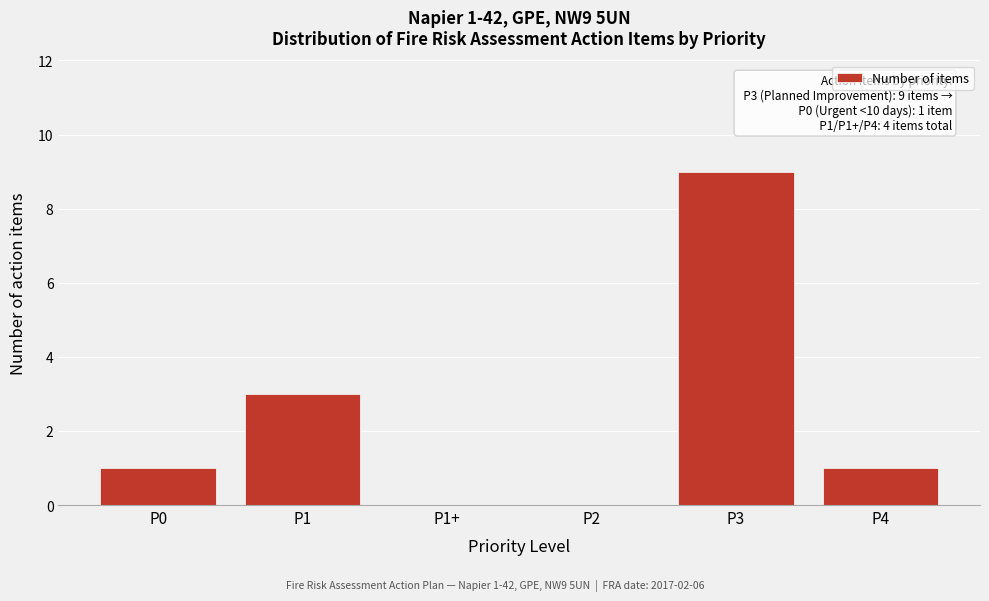

Reading left to right, list all the values displayed in this chart.

P0=1	P1=3	P1+=0	P2=0	P3=9	P4=1